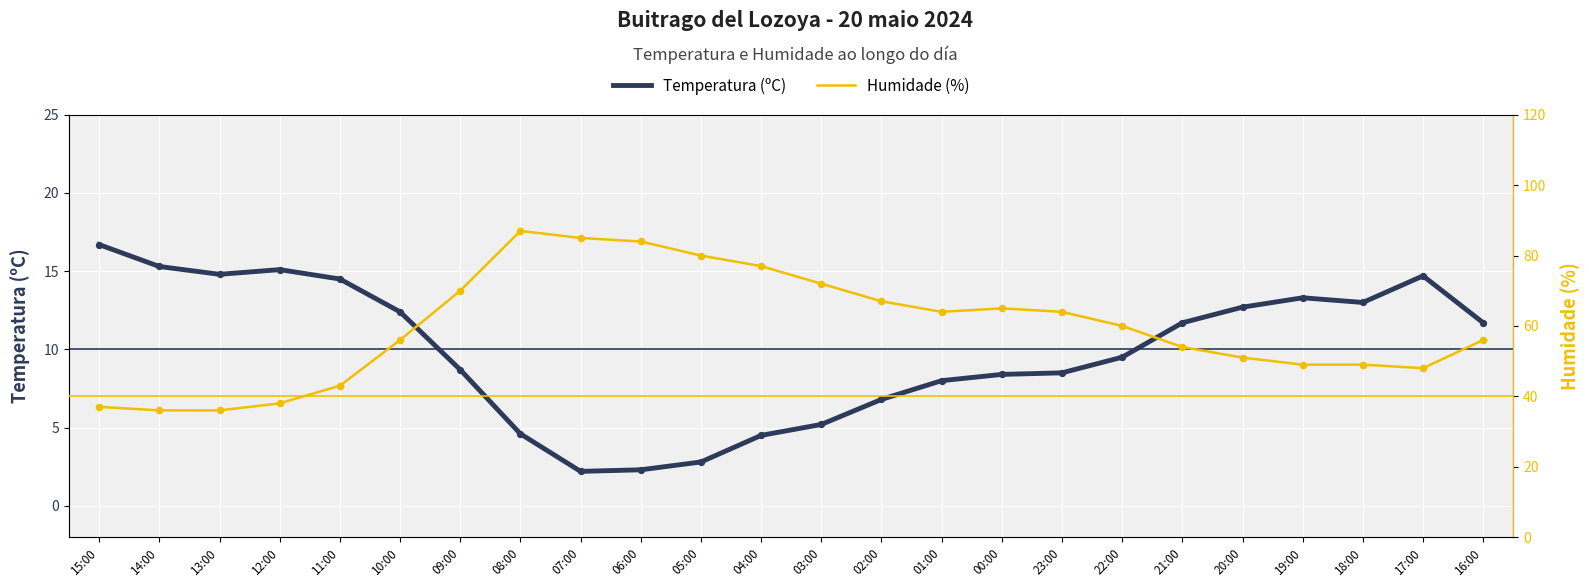

Which series has the widest spread of Y values?

Humidade (%)